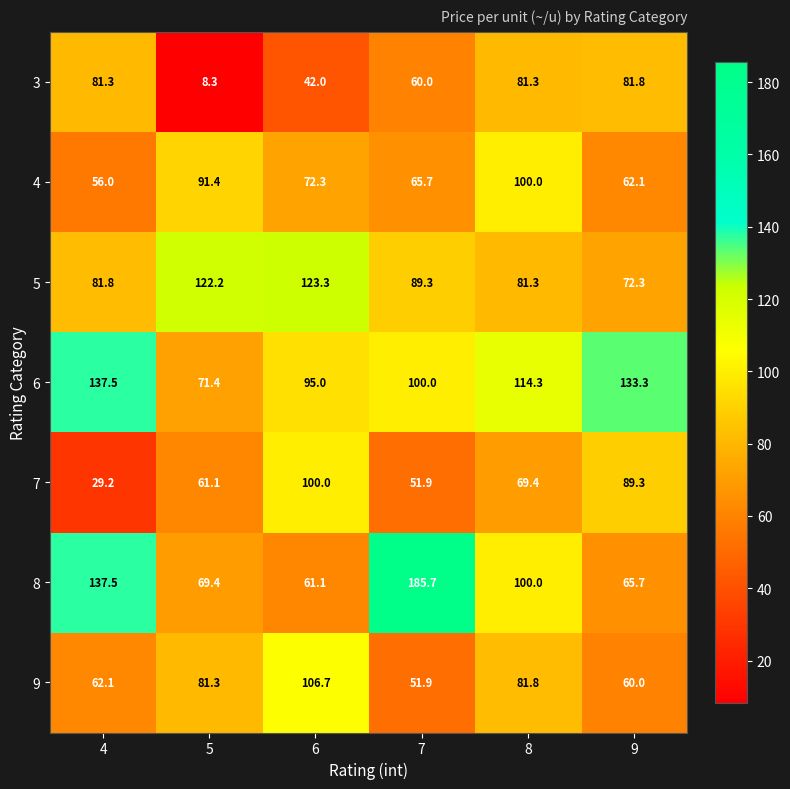

At which category is the sum across all series the highest?

8